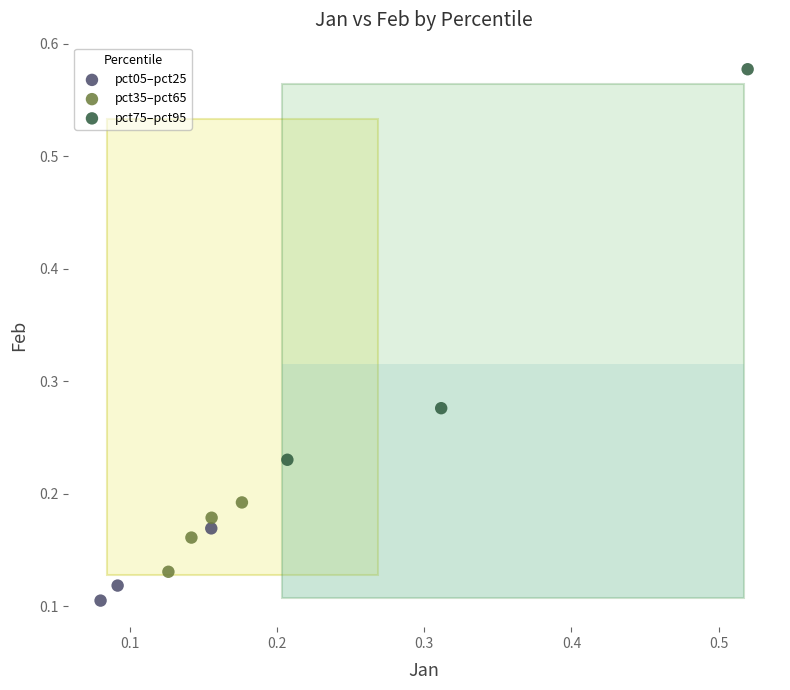

Which series contains the highest Y value?

pct75–pct95